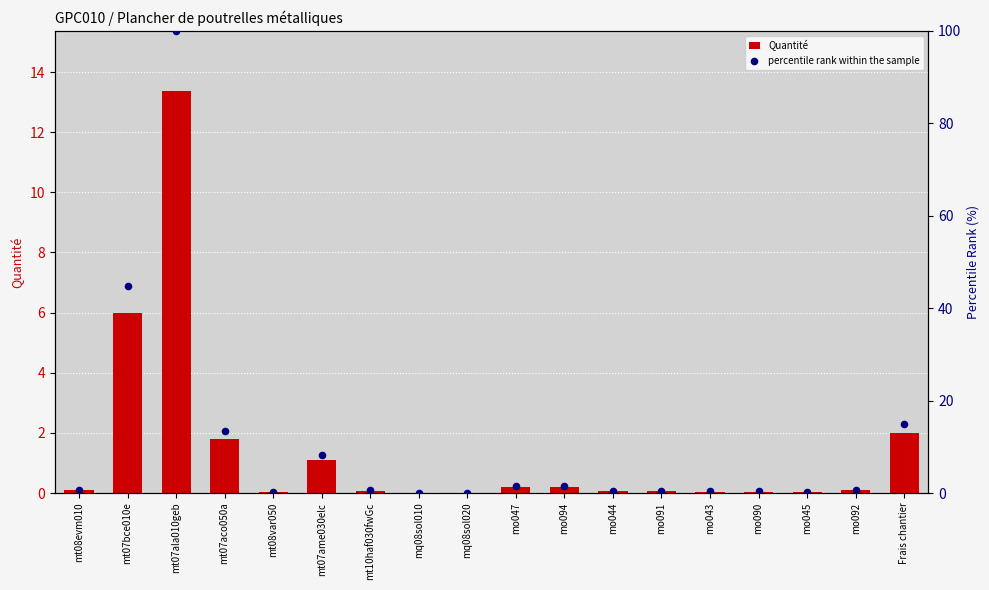

Which series has the largest total across all categories?

percentile rank within the sample